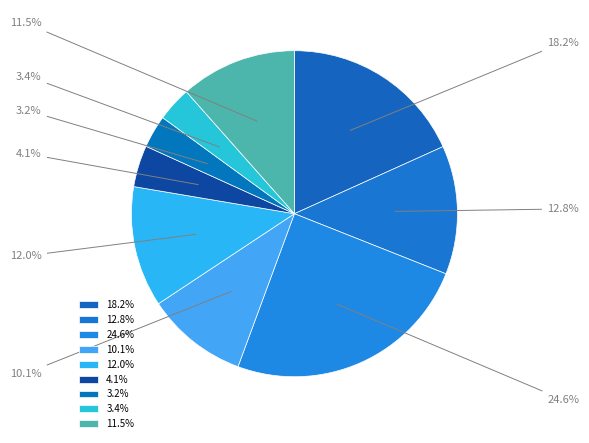

Count the number of slices in the pie.

9